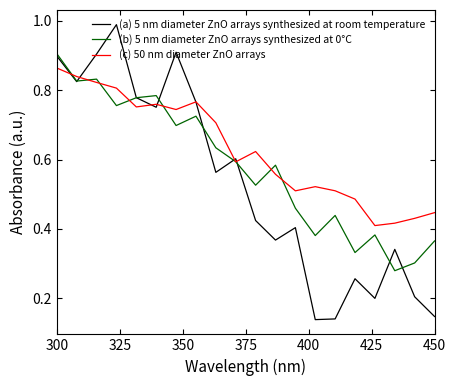

List the series in order of their overall mean, lowest first.

(a) 5 nm diameter ZnO arrays synthesized at room temperature, (b) 5 nm diameter ZnO arrays synthesized at 0°C, (c) 50 nm diameter ZnO arrays